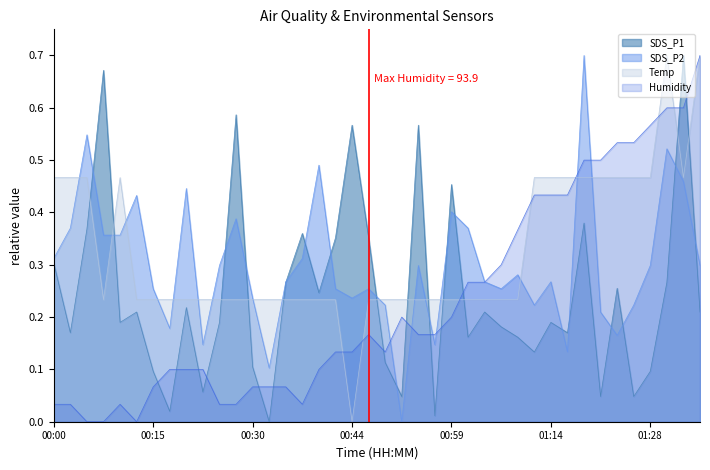

What is the difference between the SDS_P2 values at 00:49 and 00:05?

0.3